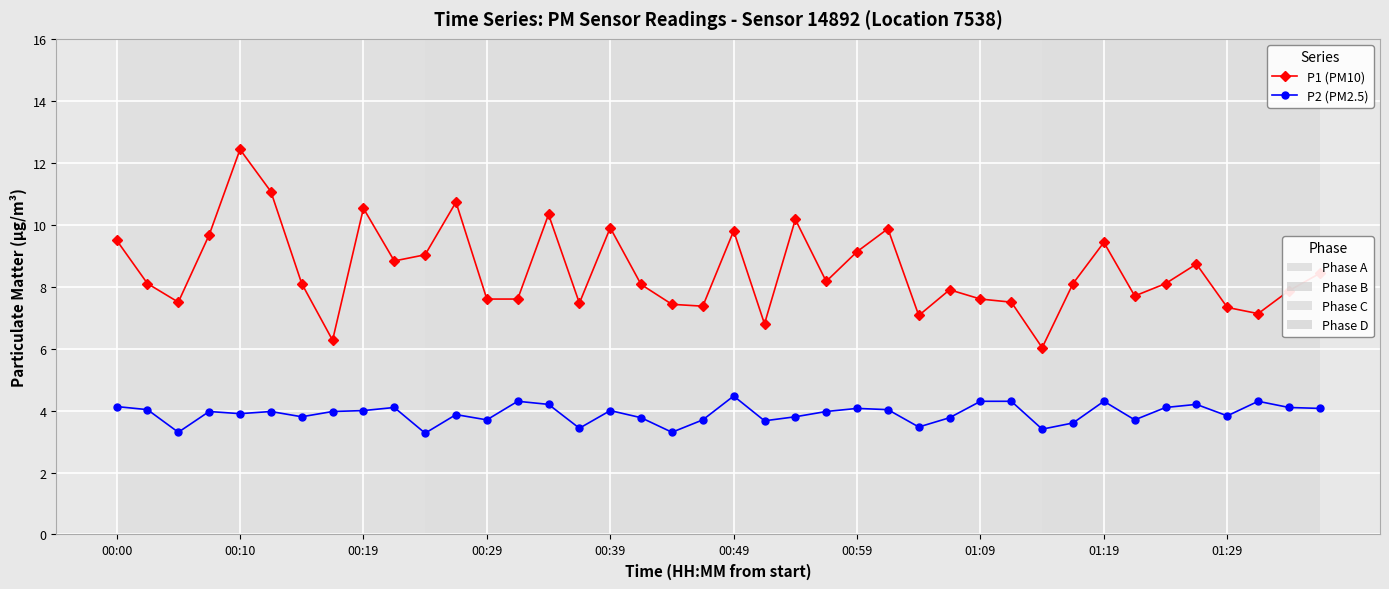

What is the greatest value displayed?

12.4